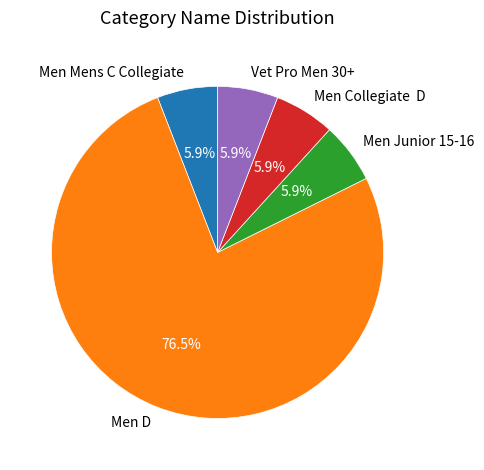

Which slice is the largest?

Men D